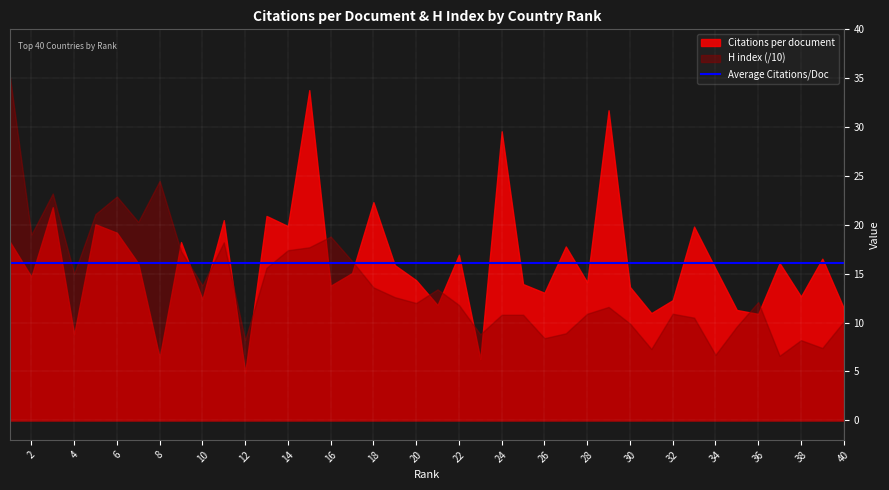

Read the H index value at 14.

174.0